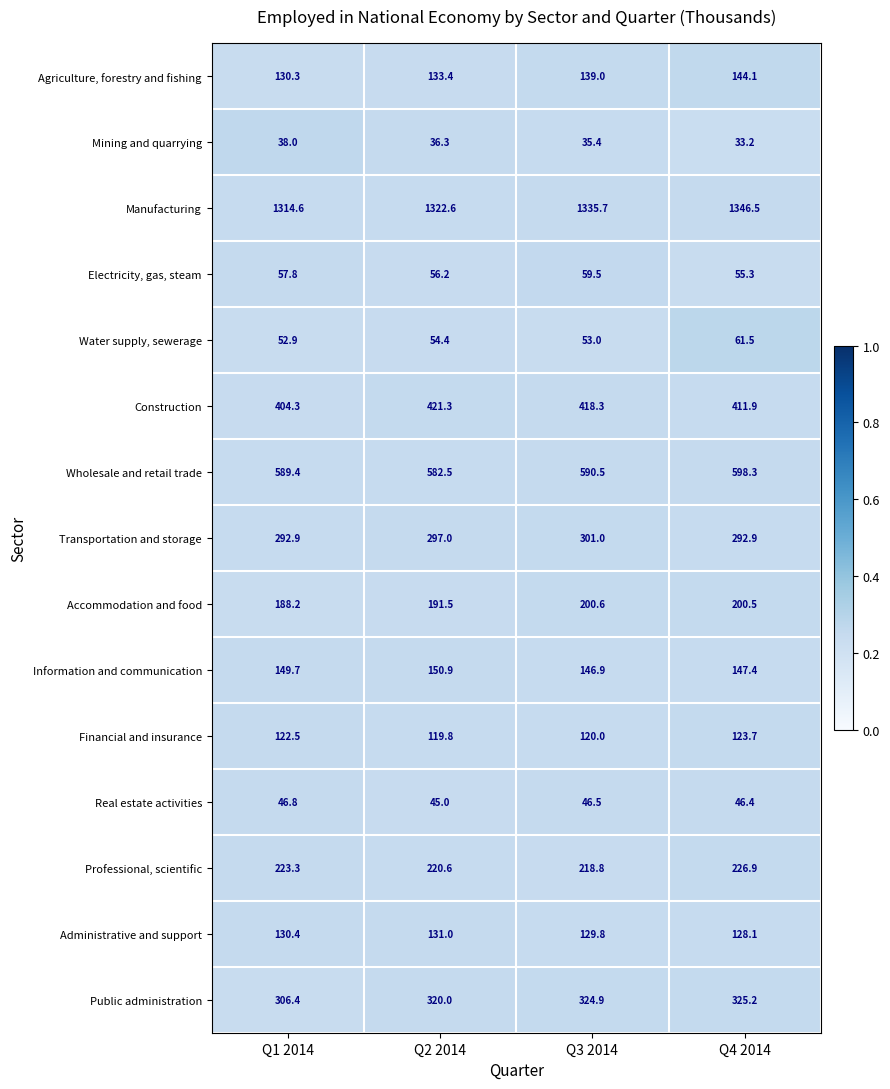

Between Q2 2014 and Q3 2014, which series saw the biggest shift?

Manufacturing